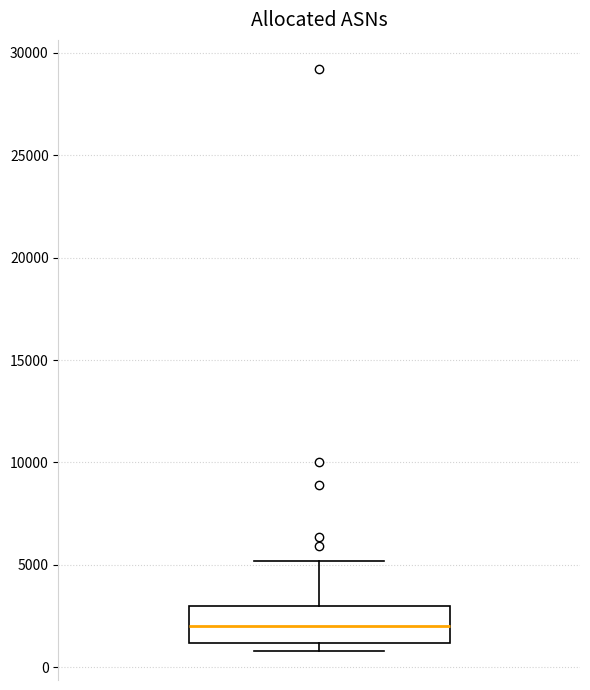

Where does the upper whisker of the box end on the y-axis? The values are not printed on the chart, so give them approximately, as read against the axis.

5000